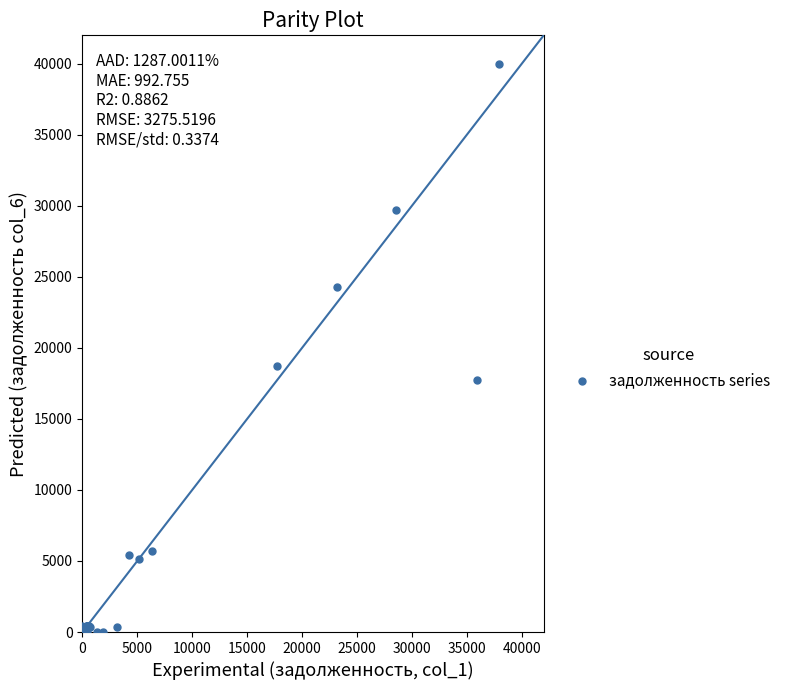

What Y value in the scatter plot is closest to 19995?

18745.7